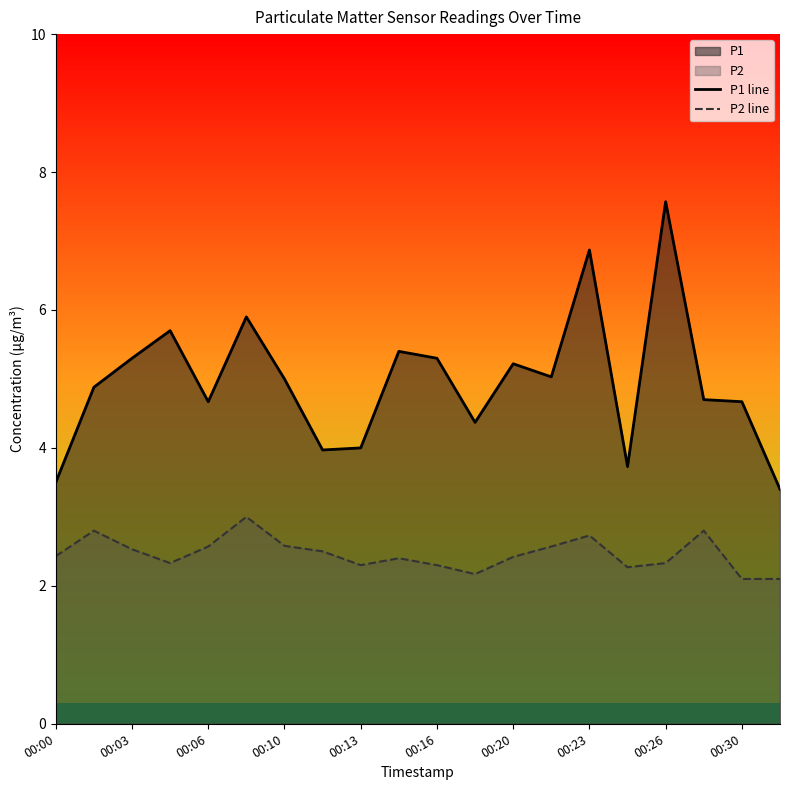

What is the sum of all P2 line values?

49.2